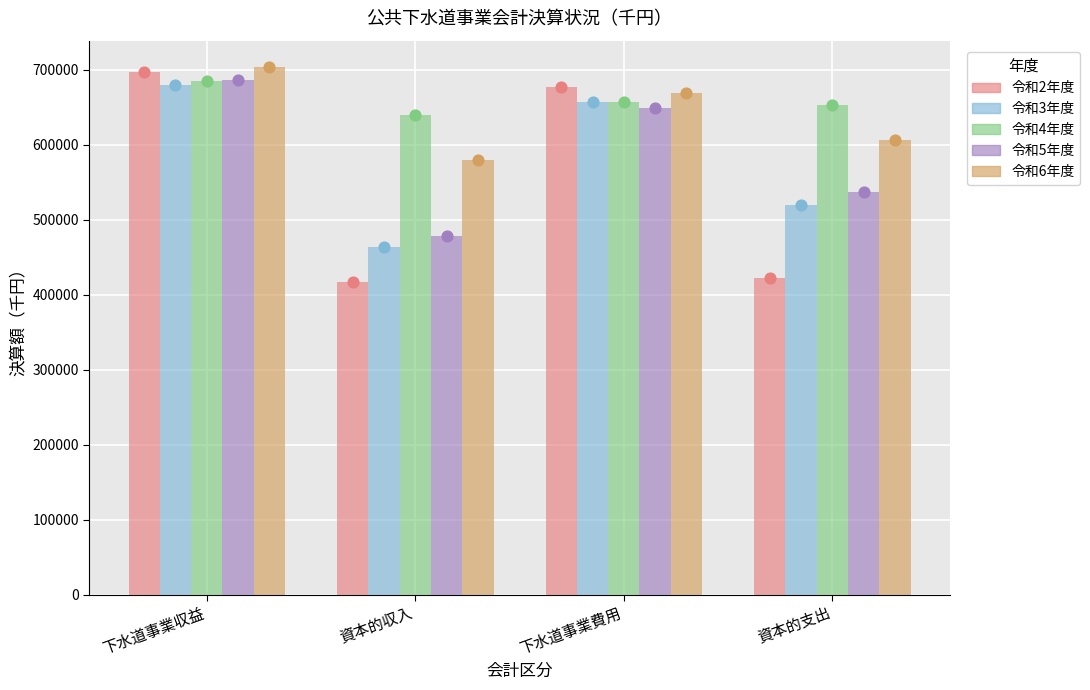

What are all the series names shown in the legend?

令和2年度, 令和3年度, 令和4年度, 令和5年度, 令和6年度